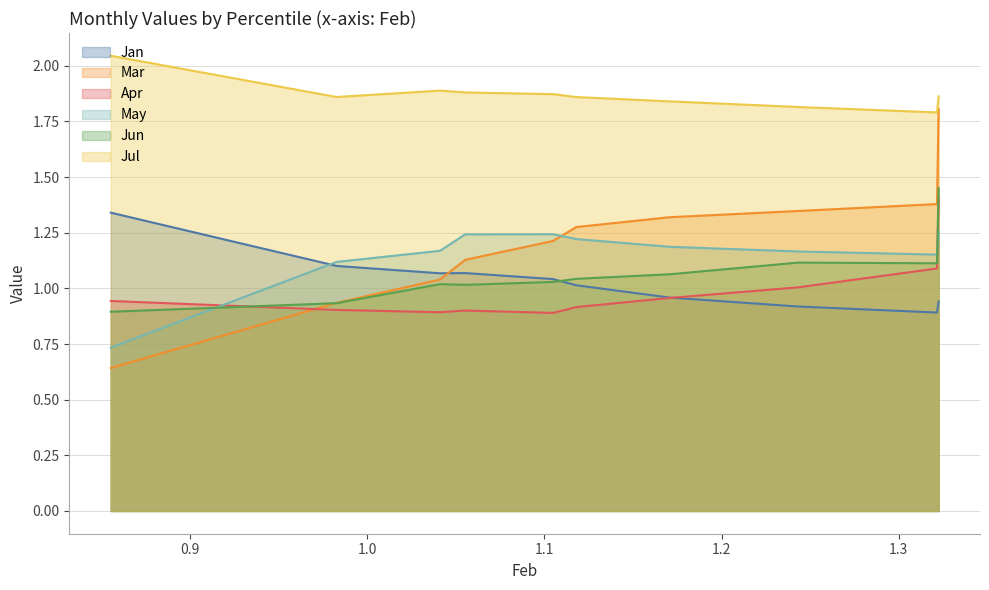

Is the value of Jul at pct05 greater than the value of May at pct65?

Yes